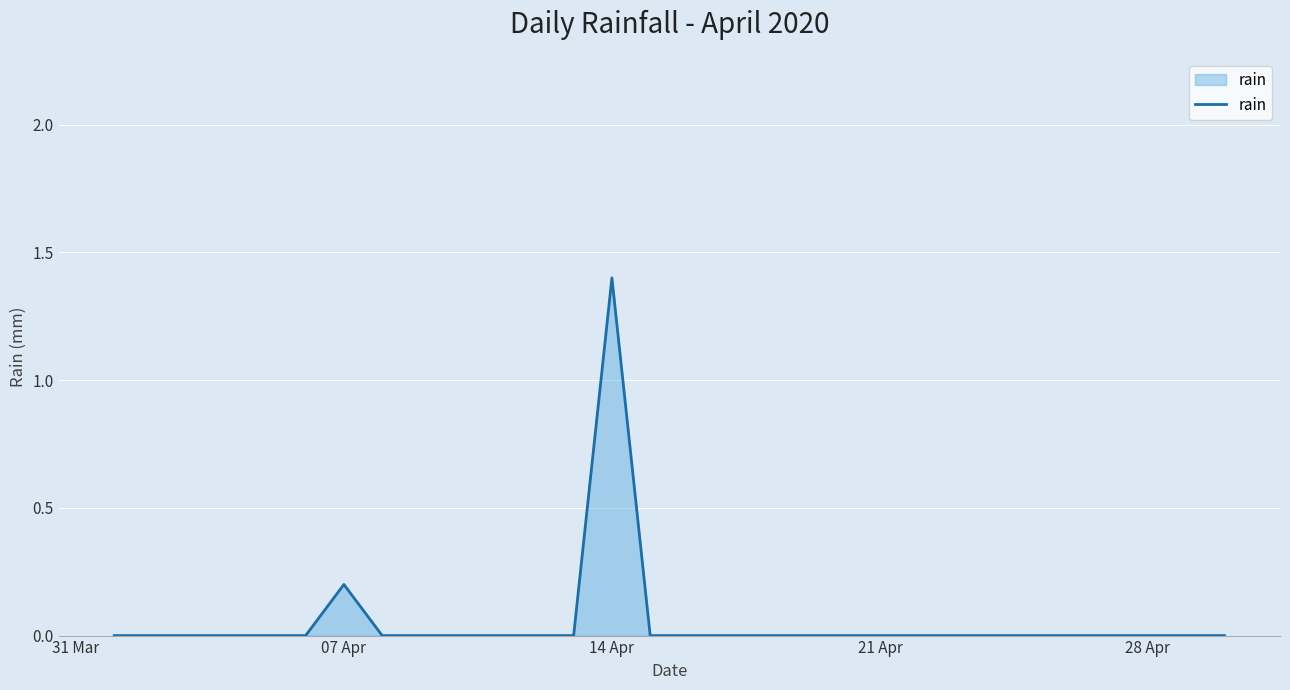

What is the difference between the maximum and minimum values?

1.4